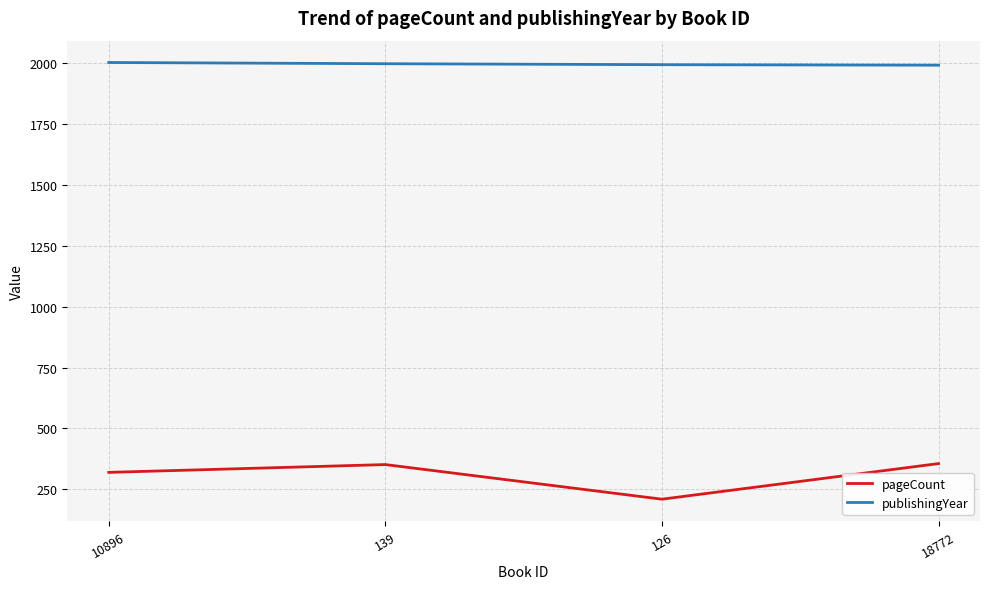

The publishingYear series shows 2001 at 10896. True or false?

True